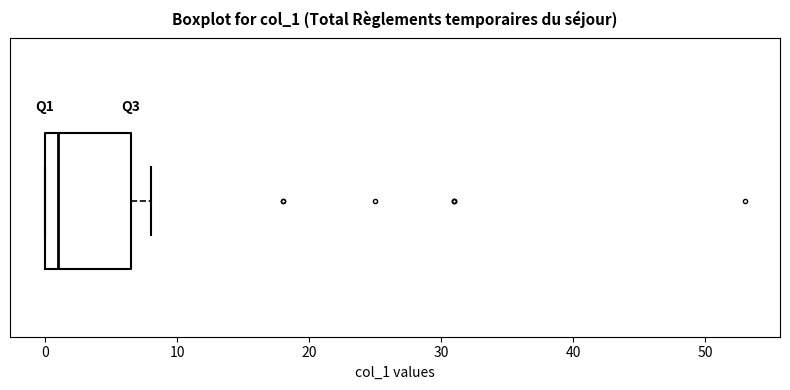

Read this box plot against the x-axis: the position of the median line, the range covered by the box, and the ends of both whiskers. The values are not printed on the chart, so give them approximately, as read against the axis.

median 1, box 0 to 7, whiskers 0 to 8